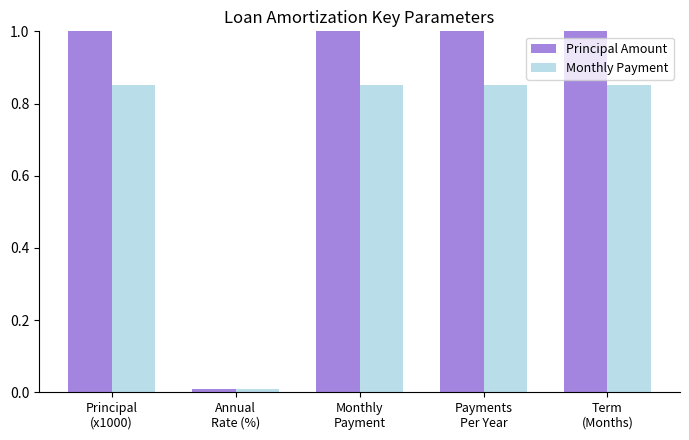

What is the average value of the Monthly Payment series?

0.7